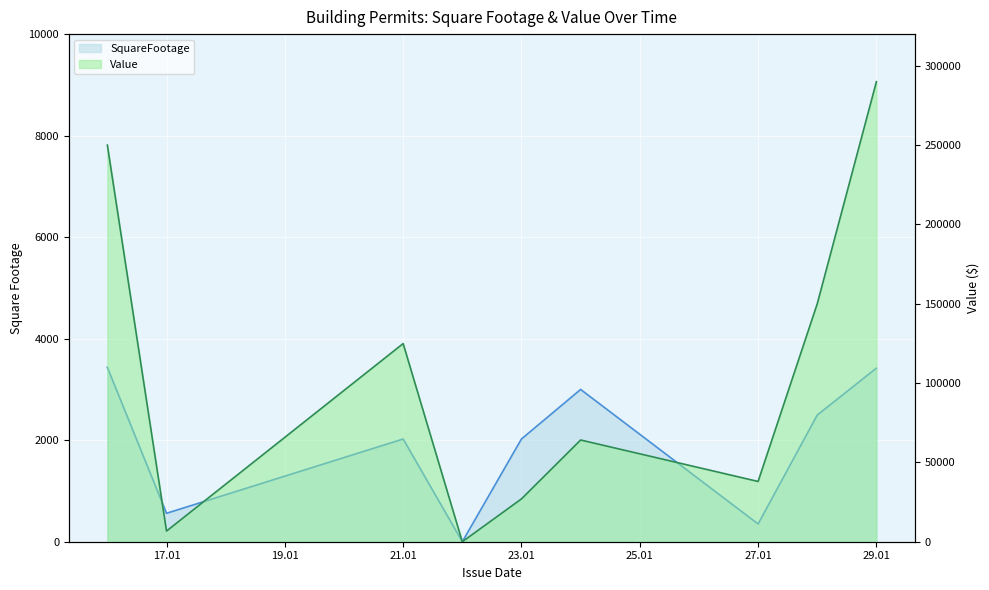

How many lines are shown in the chart?

2